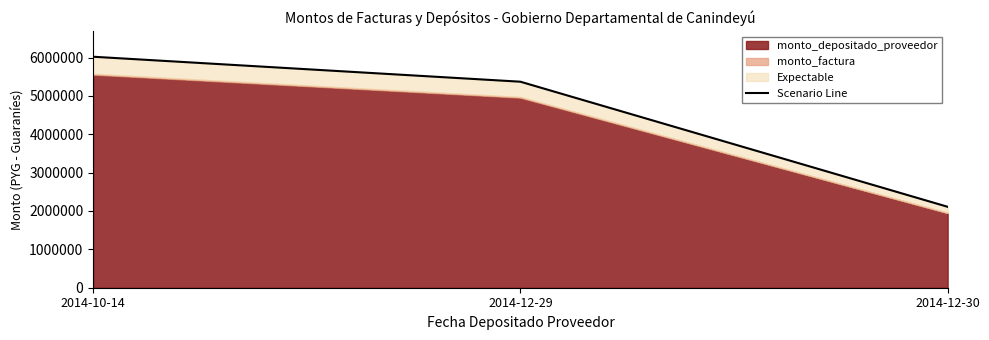

Rank the categories by value from highest to lowest.

2014-10-14, 2014-12-29, 2014-12-30